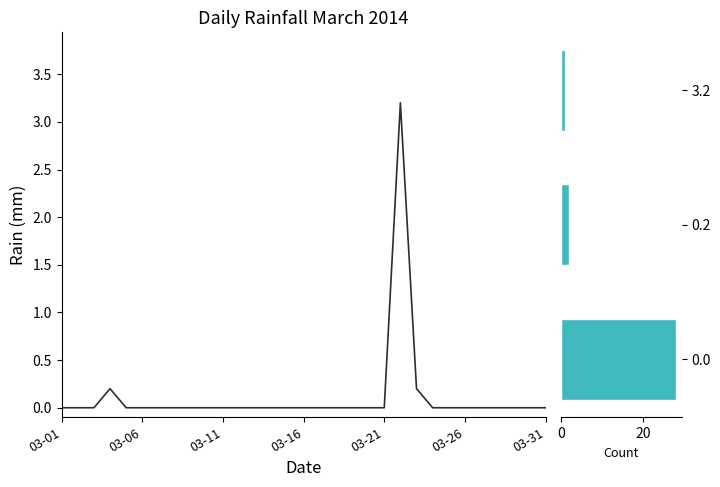

Which label corresponds to the largest value in the chart?

2014-03-22